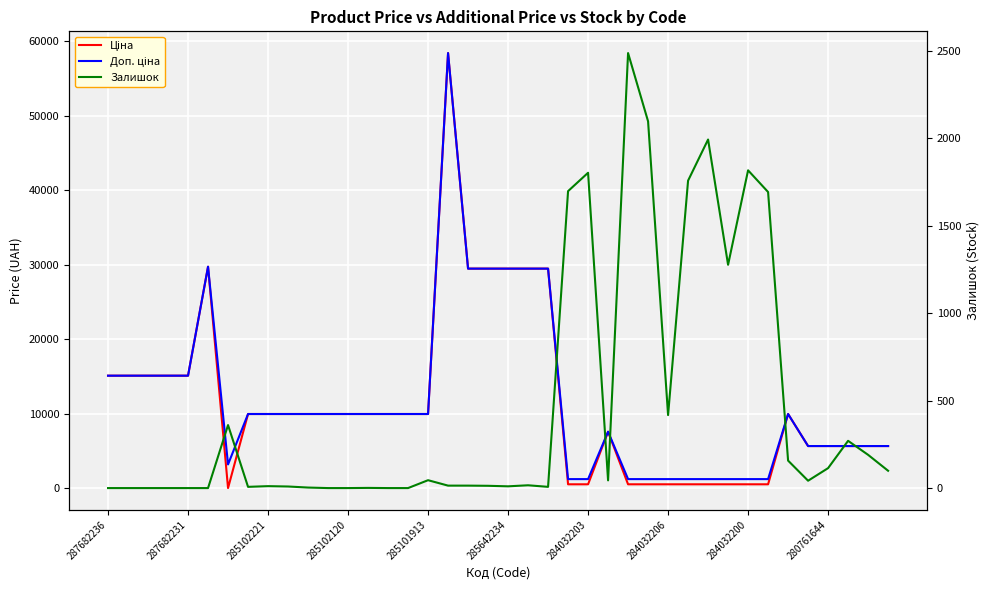

True or false: Ціна has more than 0 points higher than both neighbors.

True